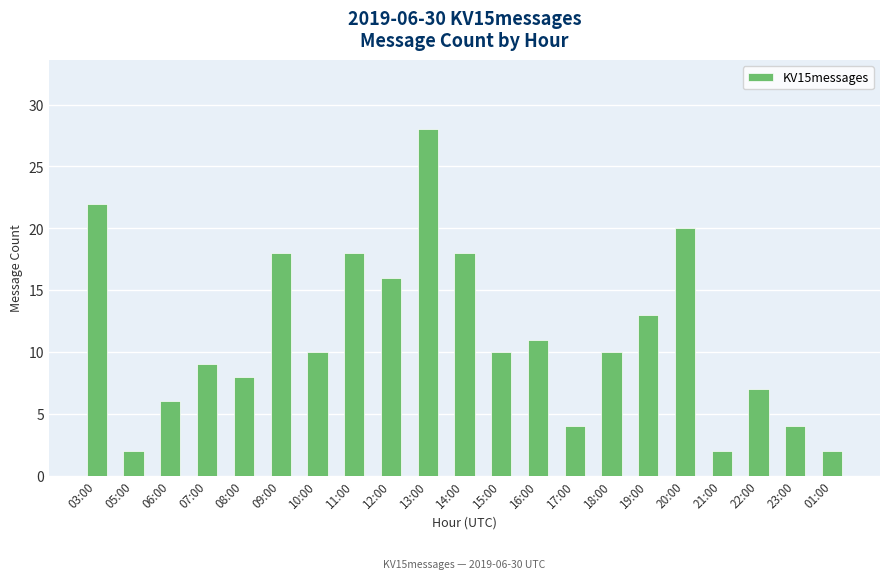

What is the label of the 20th bar from the right?

05:00